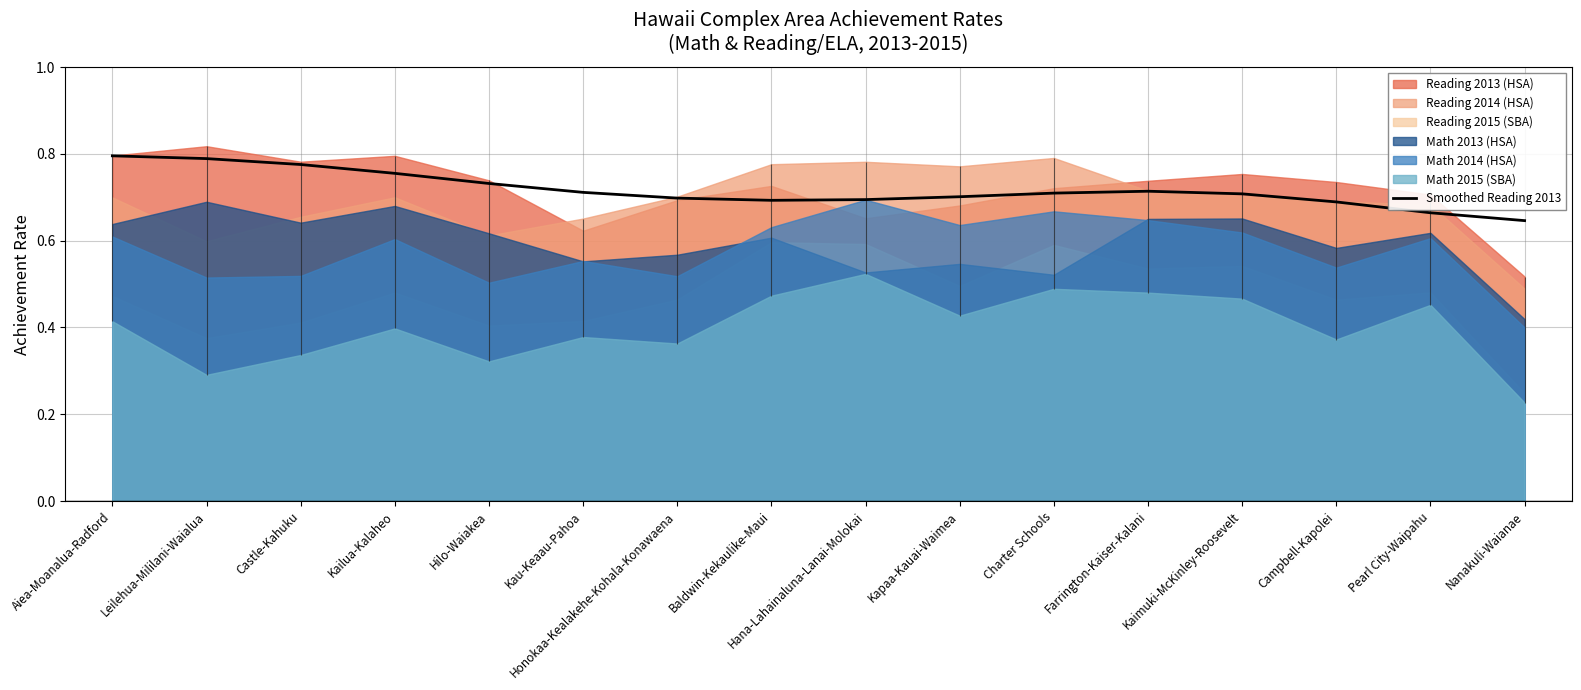

Does the chart have visible grid lines?

Yes